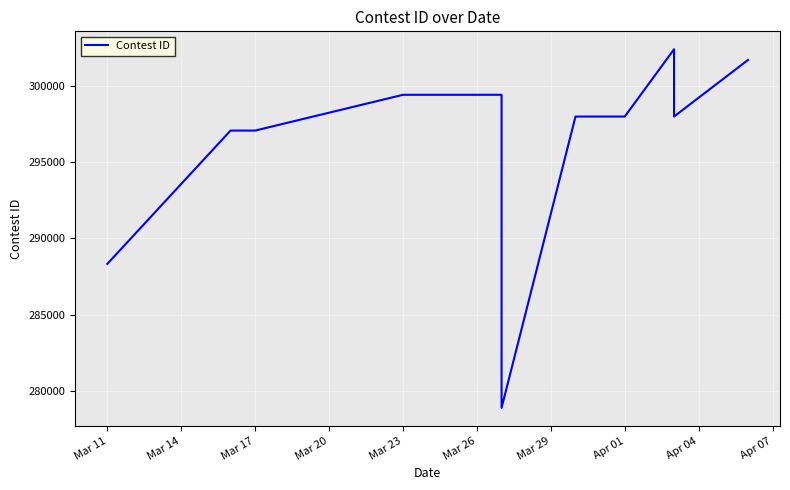

Count the number of categories in the chart.

11